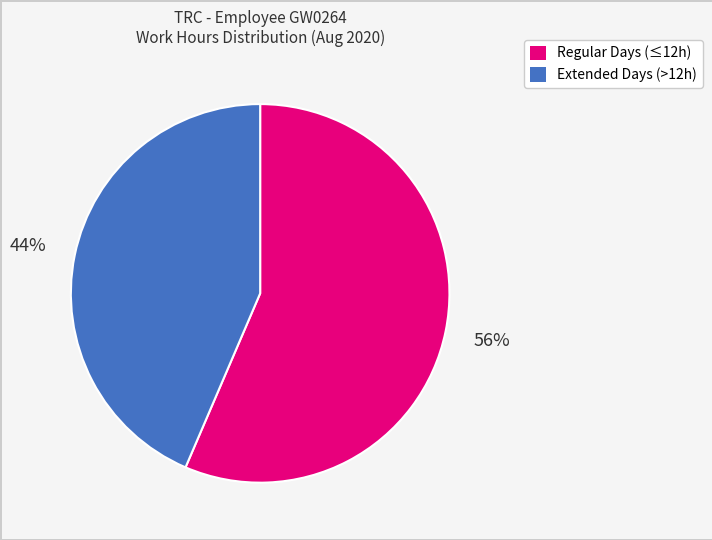

Combined, do Extended Days (>12h) and Regular Days (≤12h) account for over 50%?

Yes